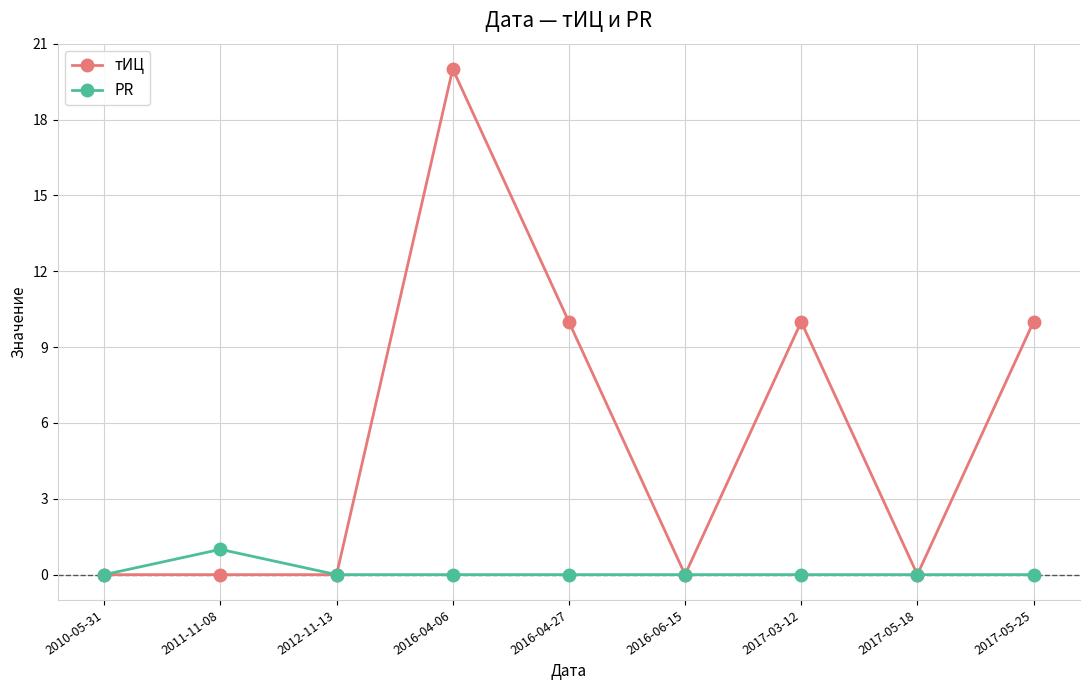

Rank the series by their average value, from highest to lowest.

тИЦ, PR